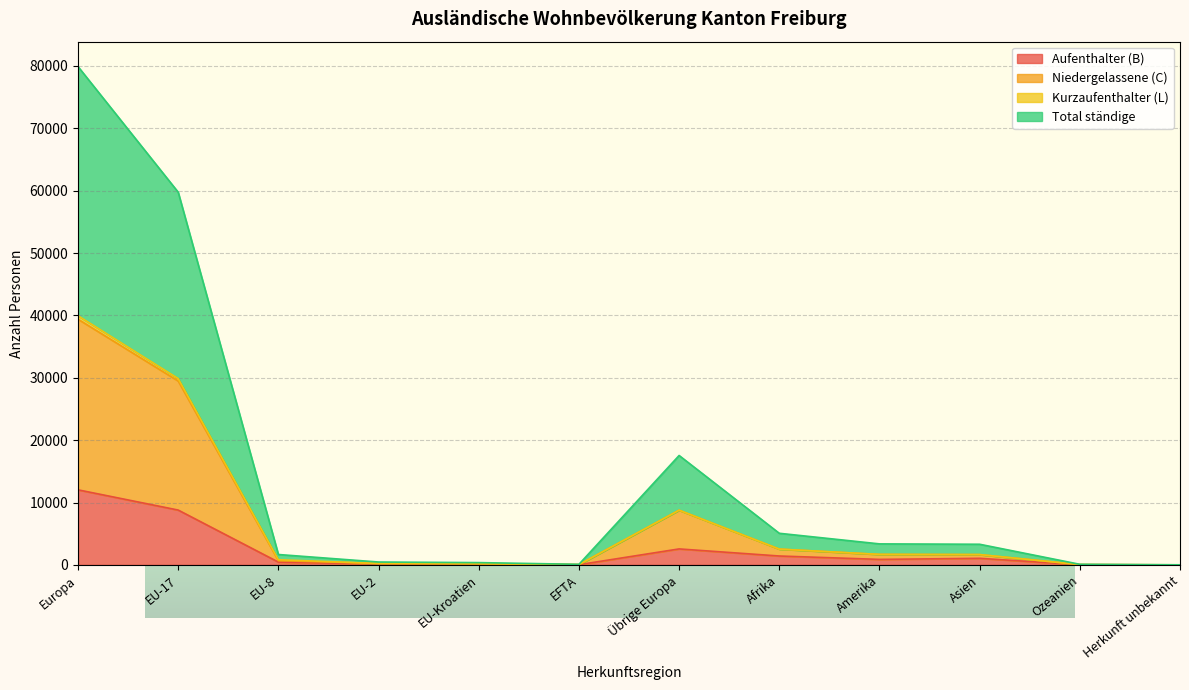

Where does the Aufenthalter (B) series first go above 885?

Europa